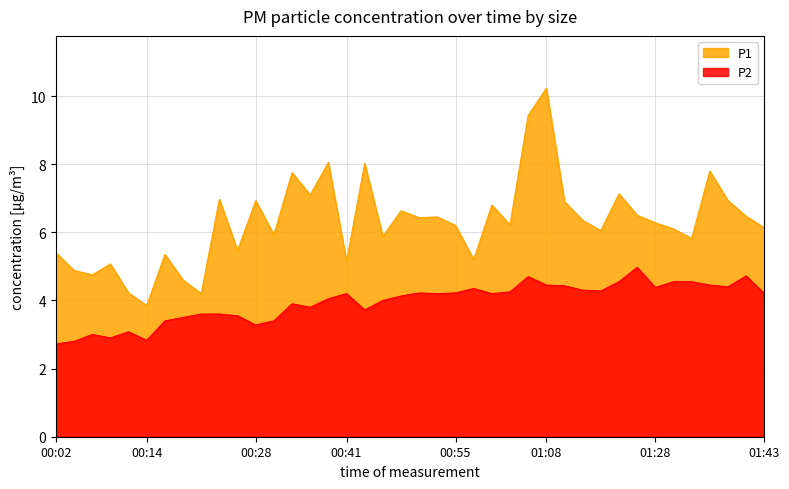

True or false: P2 and P1 cross at least once.

False